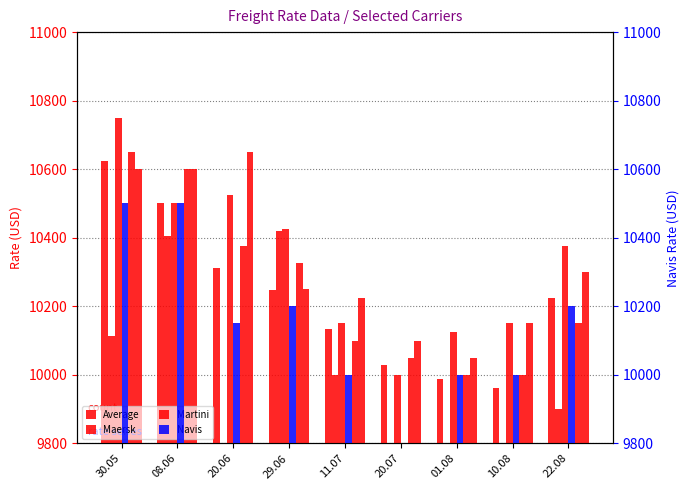

How many distinct data groups are displayed?

6